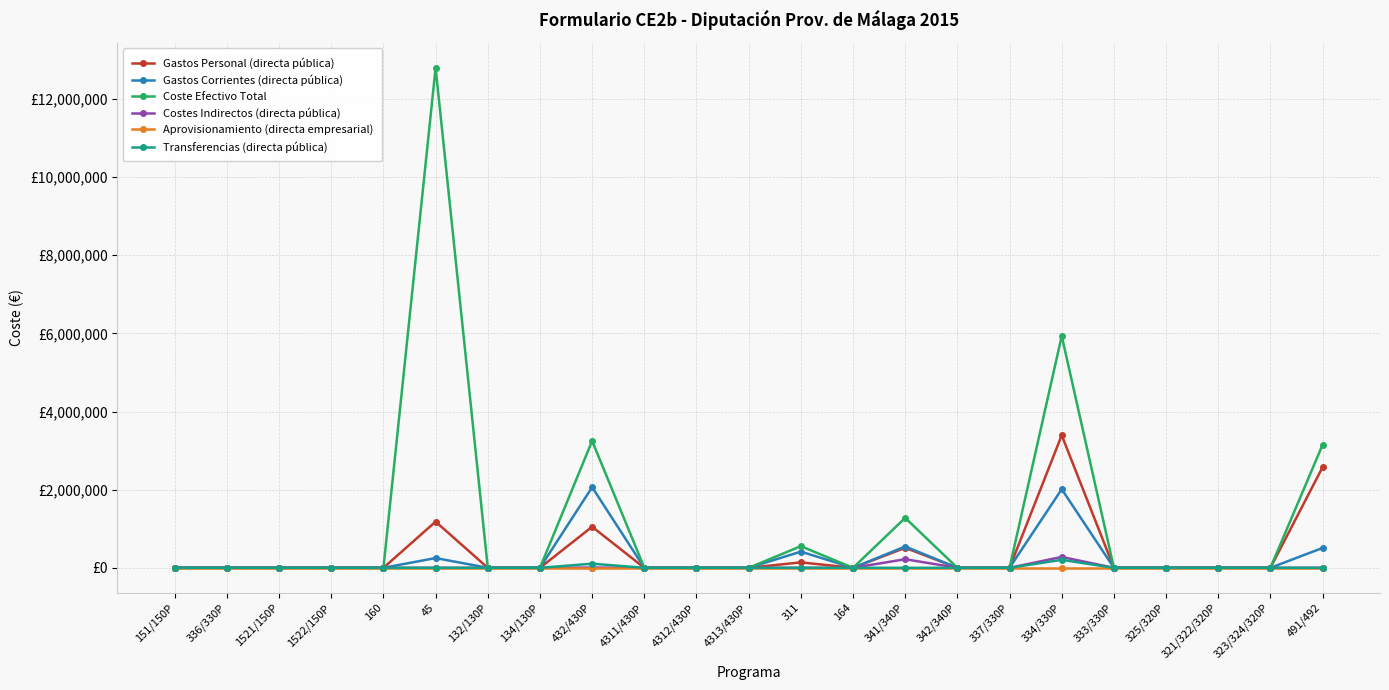

At how many categories does at least one series exceed 9890137?

1